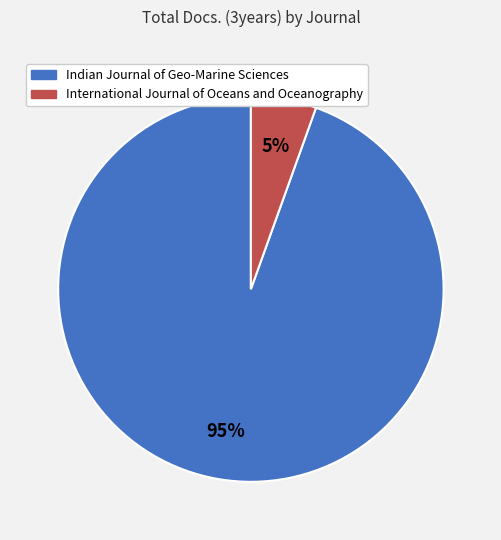

To the nearest percent, what is the combined percentage of Indian Journal of Geo-Marine Sciences and International Journal of Oceans and Oceanography?

100%